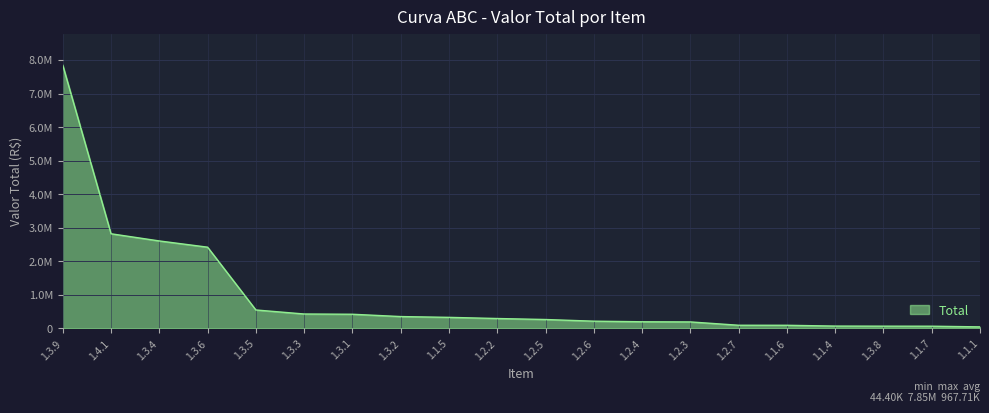

What is the label of the 17th point from the left?

1.1.4